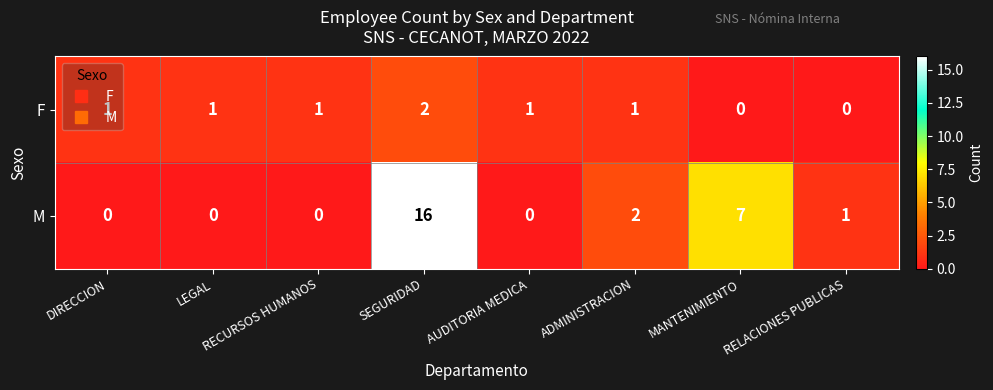

What is the difference between the maximum and second lowest values in the M series?

16